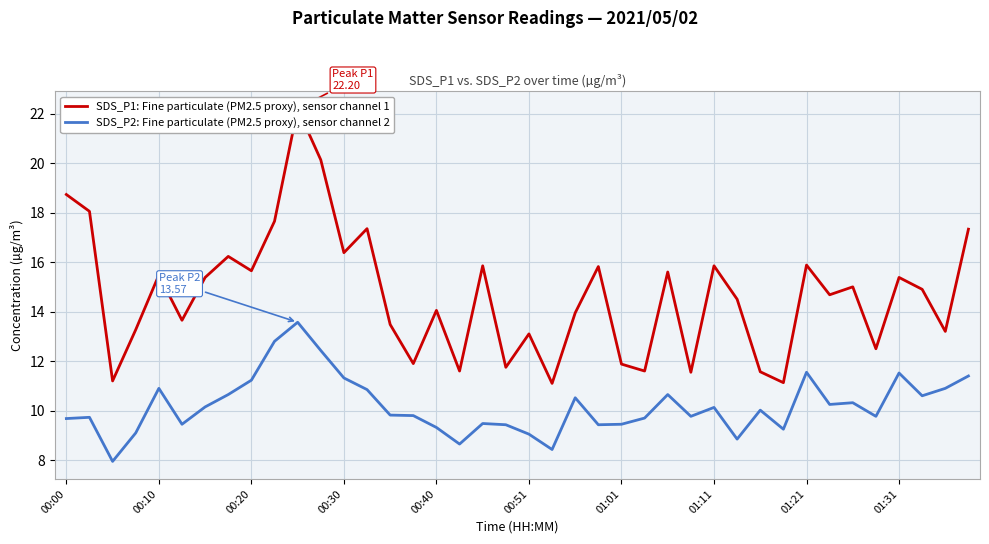

What position from the right is 19?

21